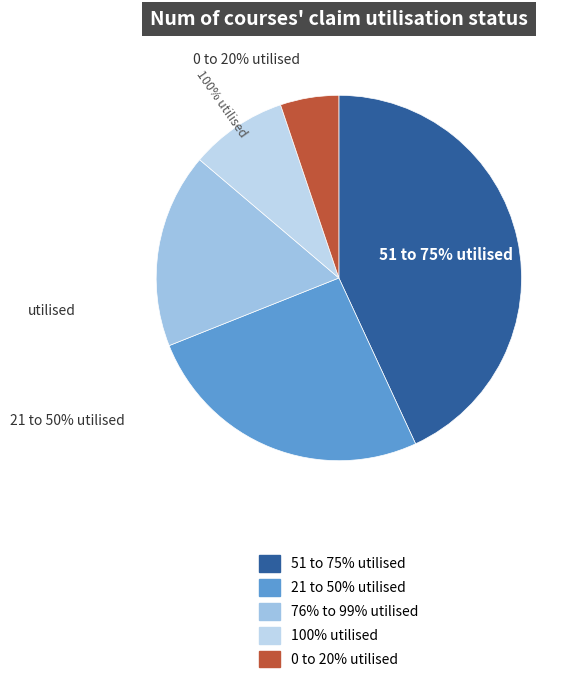

How many slices are in this pie chart?

5